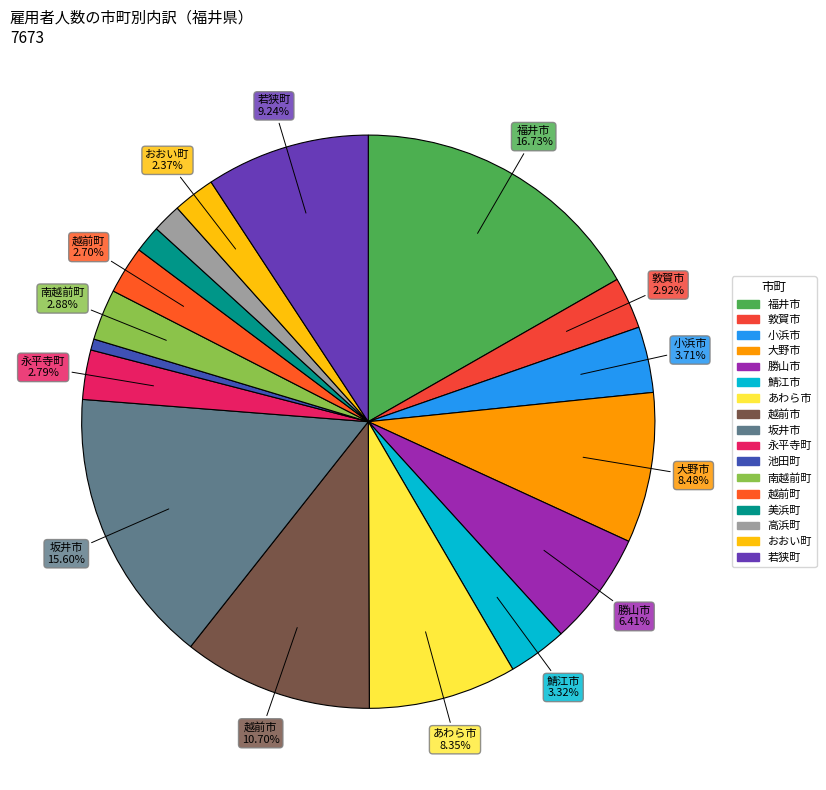

Approximately how many times larger is the value at 池田町 compared to おおい町?

0.3